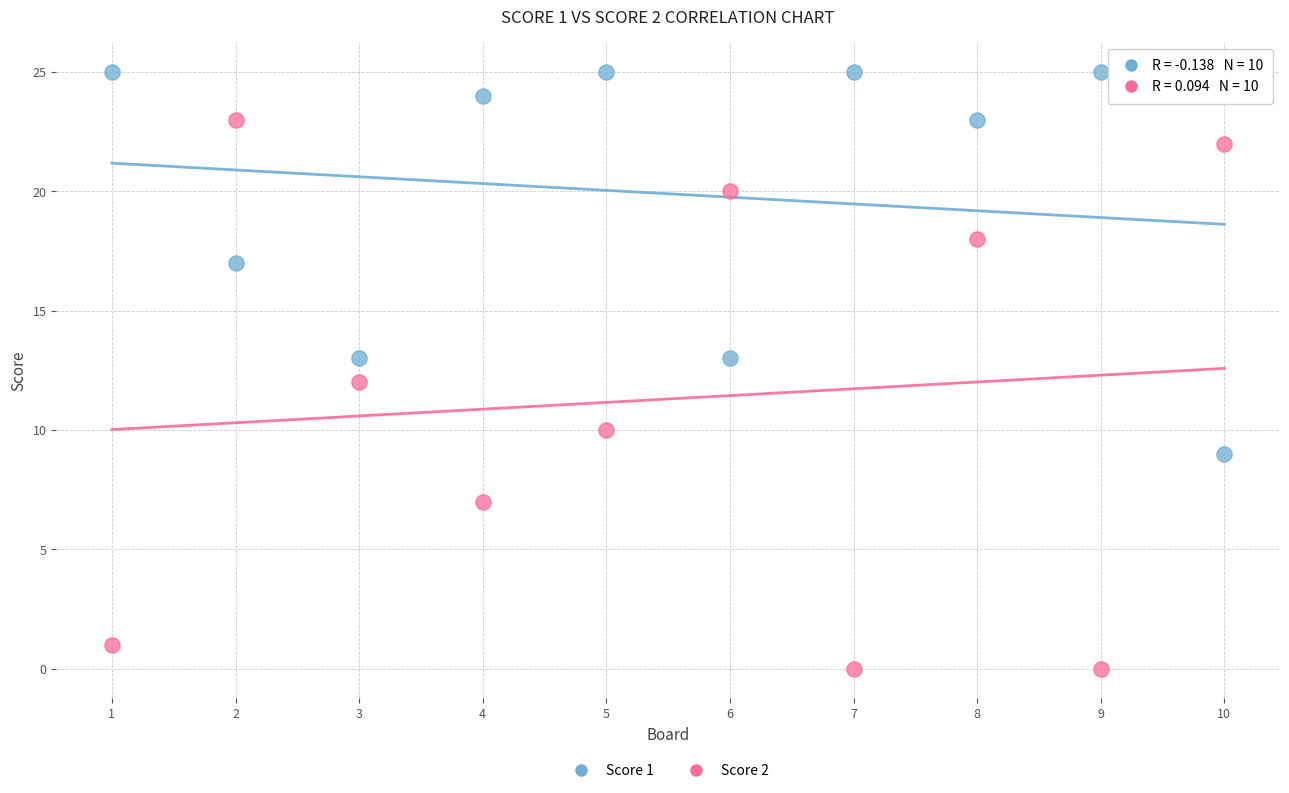

Which series contains the lowest Y value?

Score 2